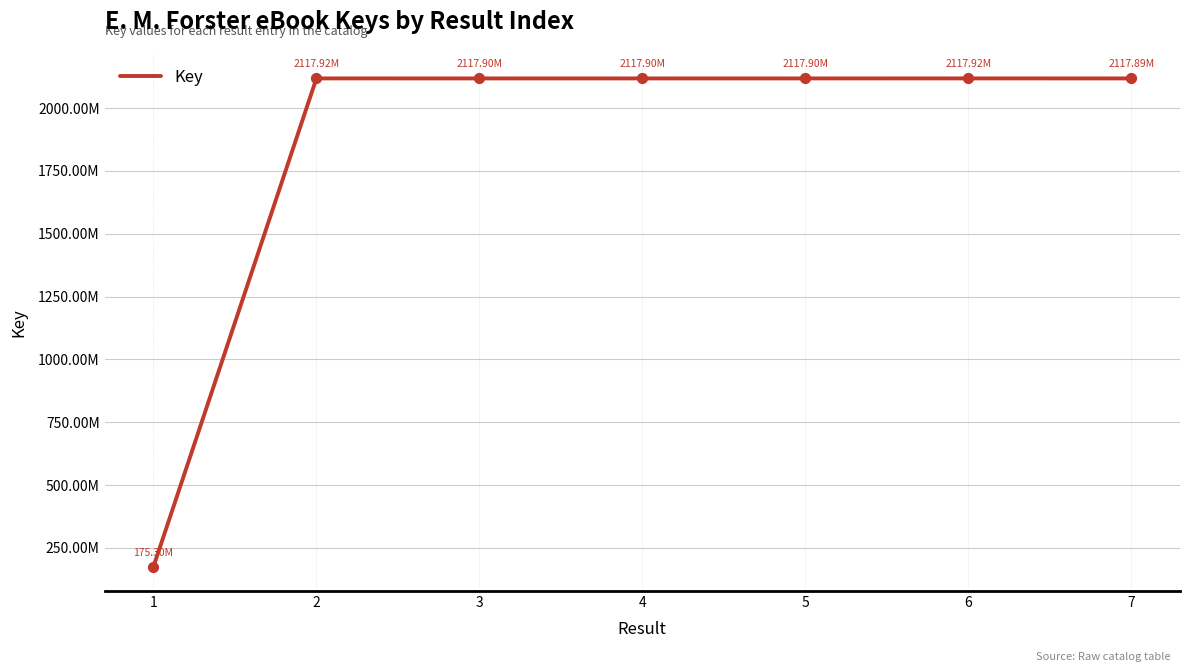

Which has a higher value, 3 or 6?

6